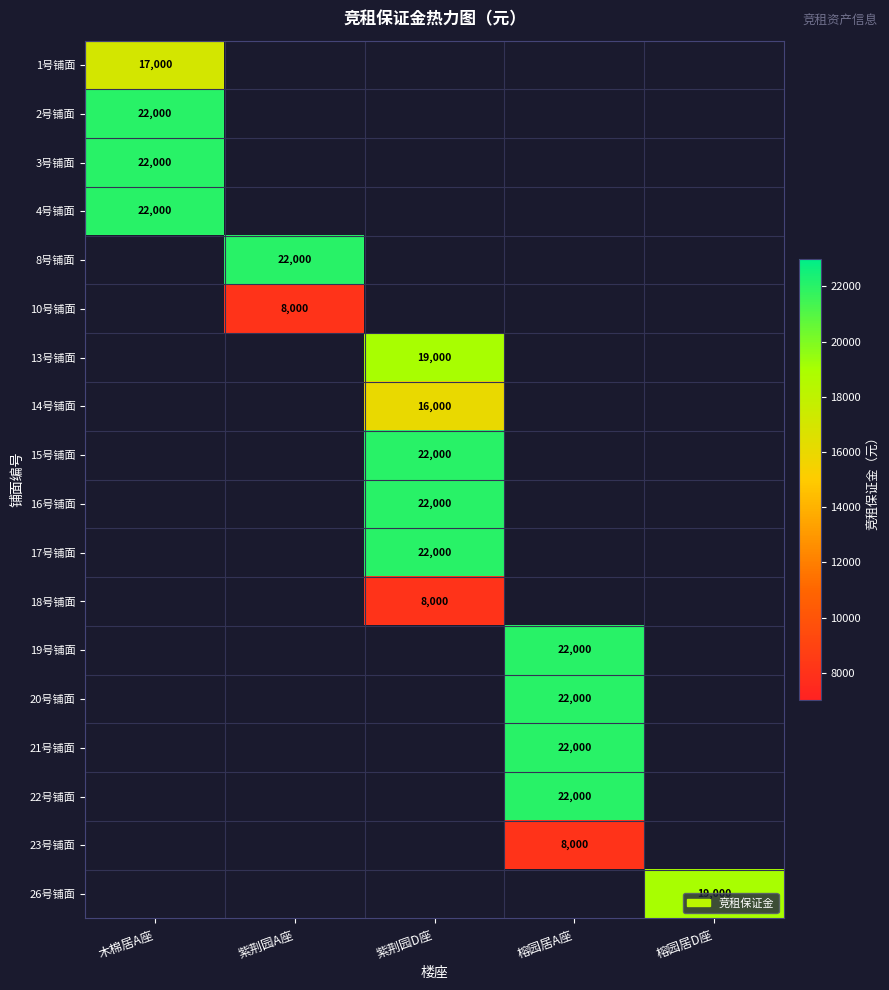

Is it true that 21号铺面 equals 22000 at 榕园居A座?

True